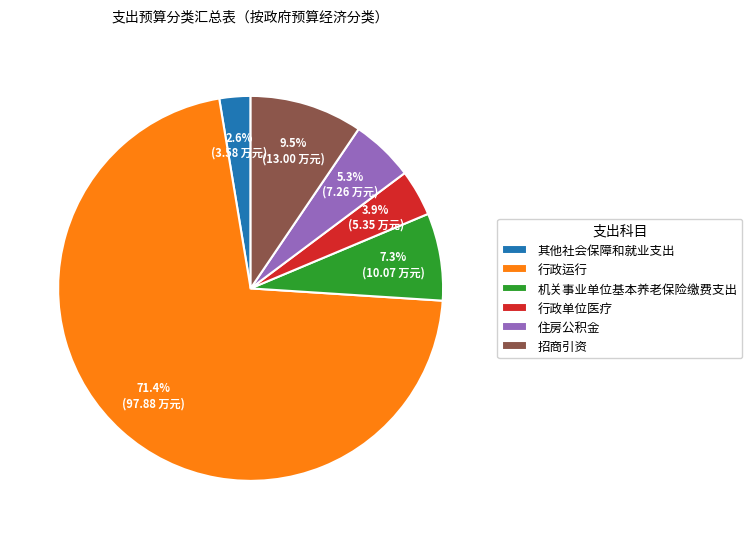

Rank the categories by value from lowest to highest.

其他社会保障和就业支出, 行政单位医疗, 住房公积金, 机关事业单位基本养老保险缴费支出, 招商引资, 行政运行